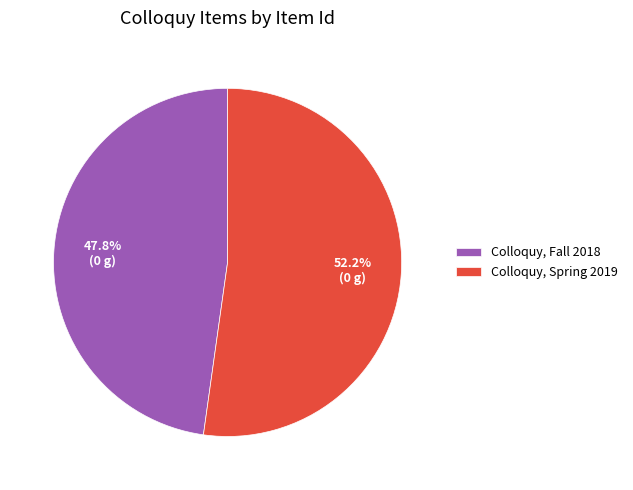

Is there any slice that represents more than half of the pie?

Yes